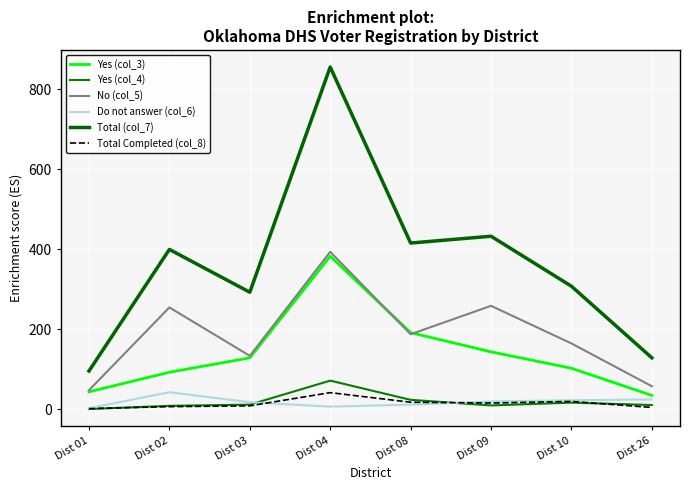

True or false: Yes (col_3) and Total Completed (col_8) cross at least once.

False